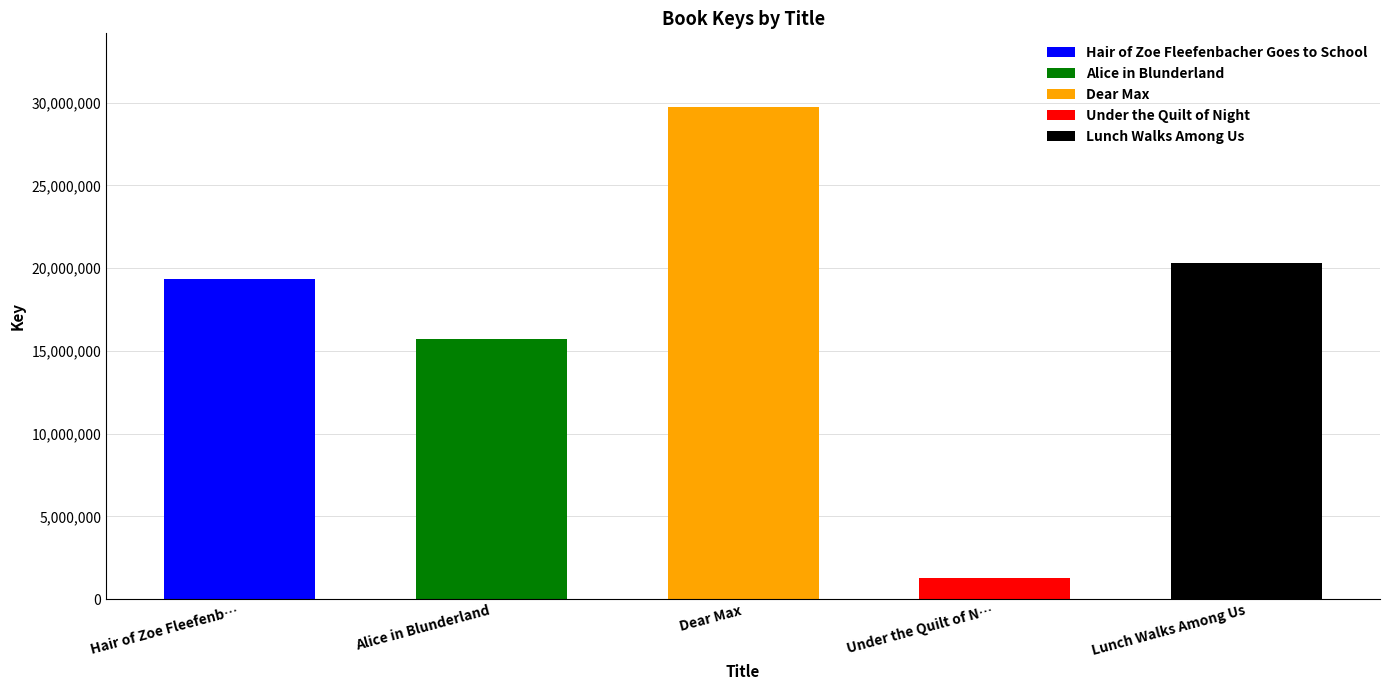

Where does the data first go above 19317830?

Dear Max